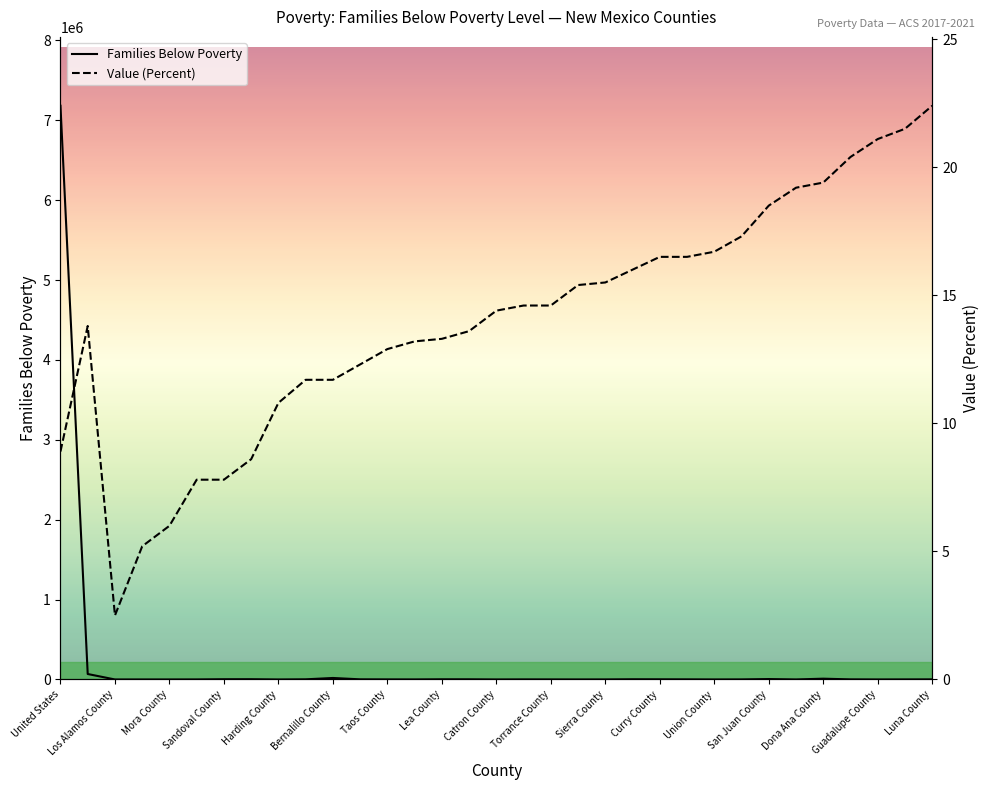

At which label does Families Below Poverty reach its peak?

United States